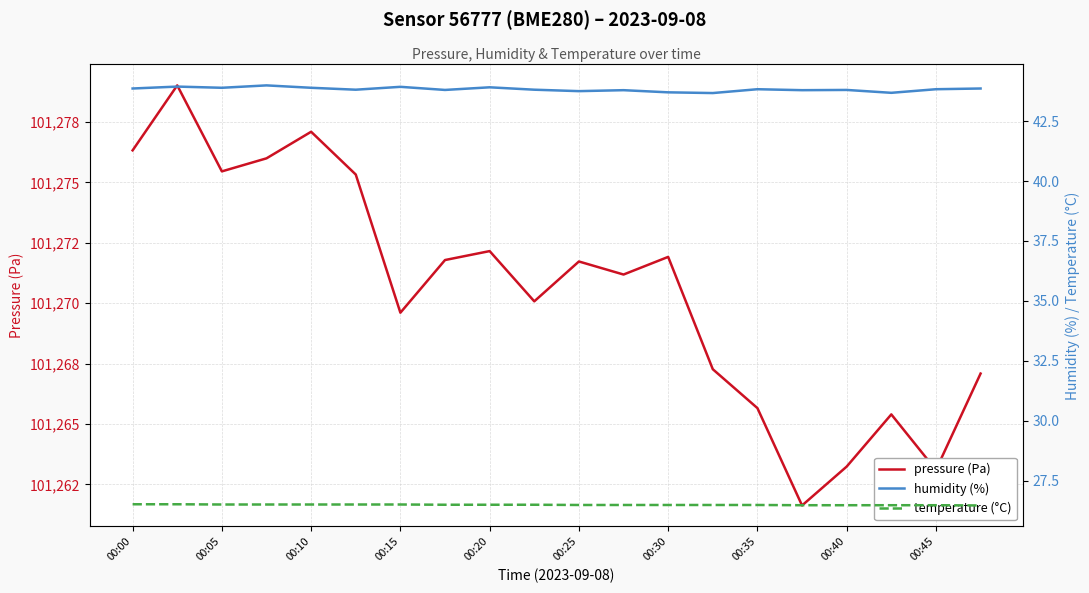

Read the temperature (°C) value at 00:35.

26.5